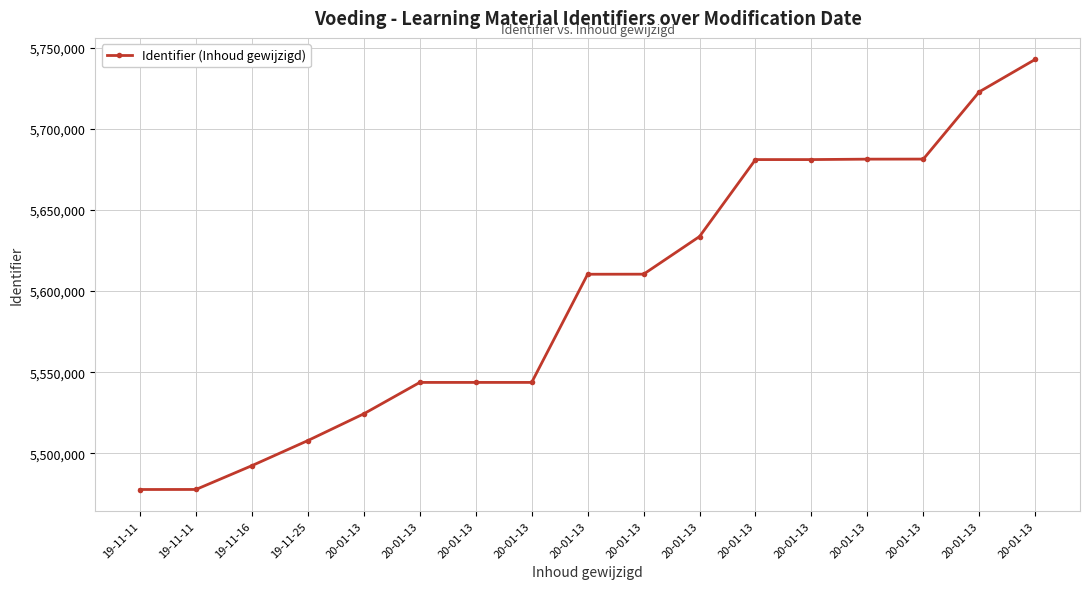

How many lines are shown in the chart?

1